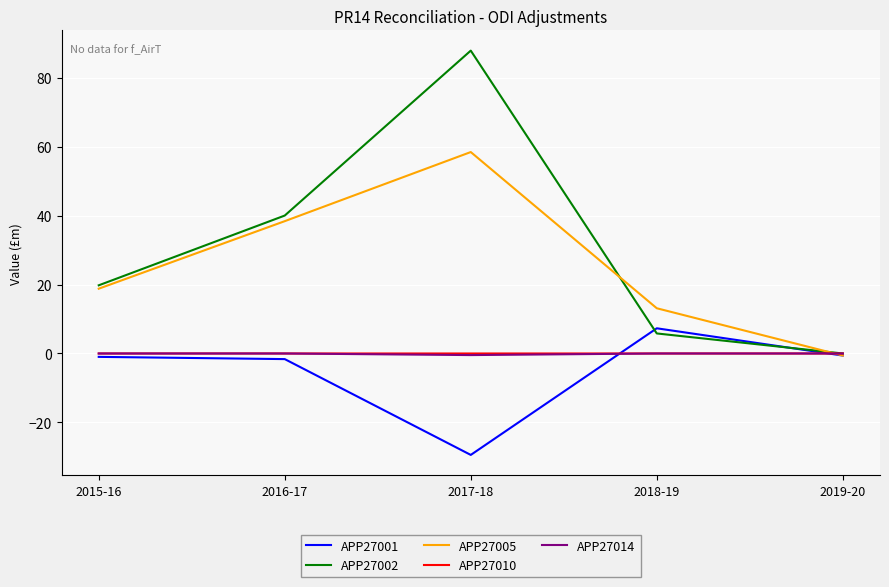

Which series has the largest range (max minus min)?

APP27002